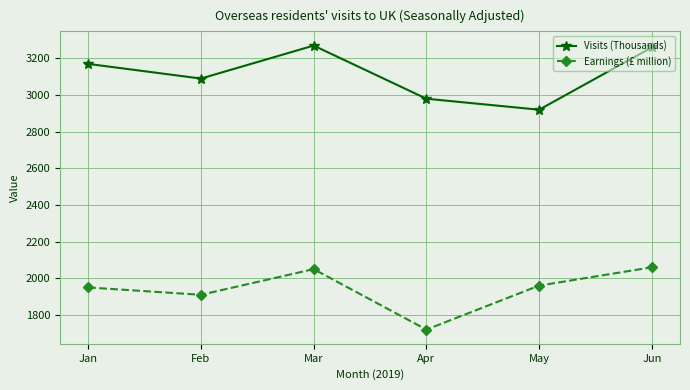

What is the difference between the Visits (Thousands) values at May and Jun?

340